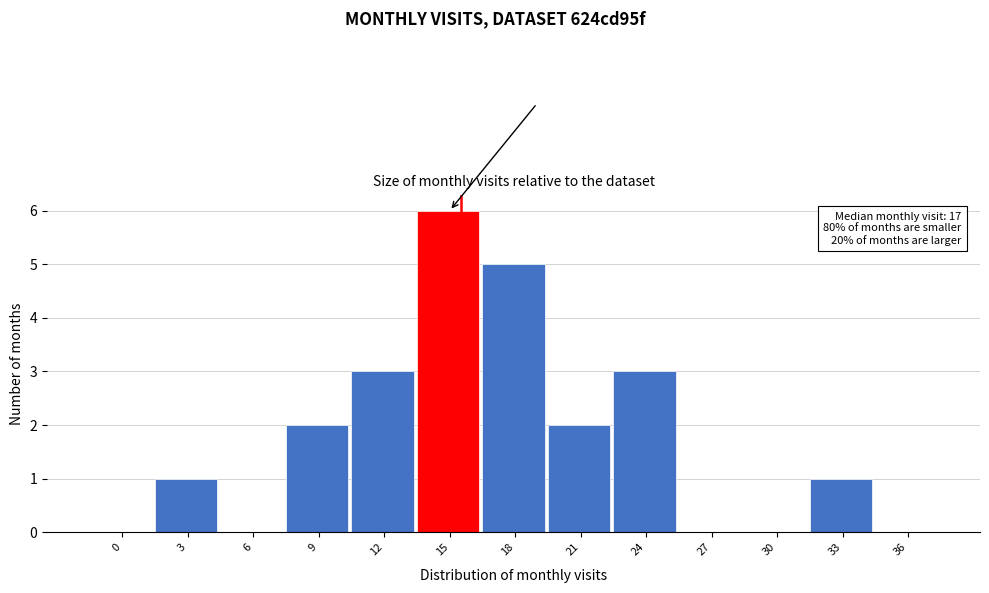

Reading left to right, what are all the values shown in this chart?

0=0	3=1	6=0	9=2	12=3	15=6	18=5	21=2	24=3	27=0	30=0	33=1	36=0